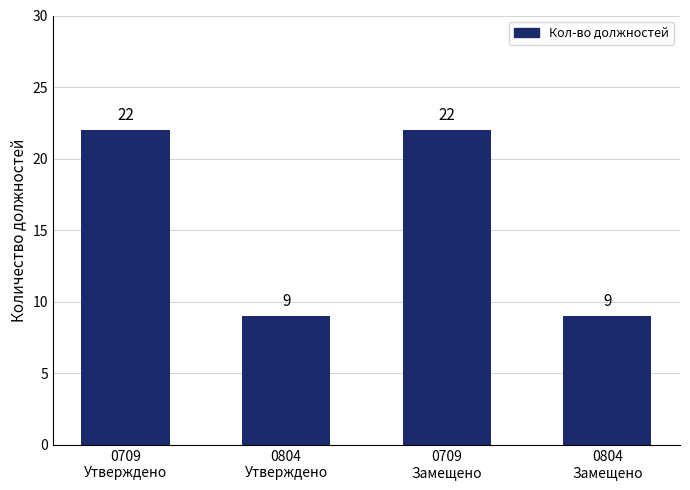

What is the value of the 1st bar from the left?

22